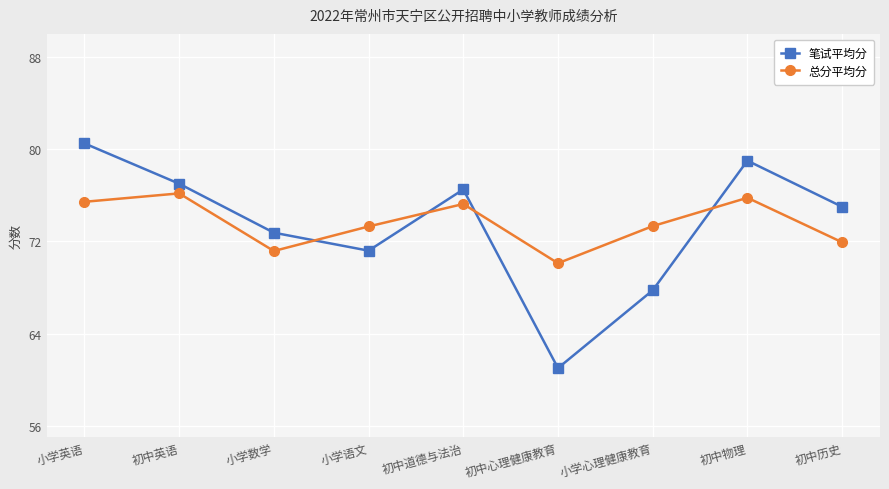

What is the smallest value displayed?

61.0